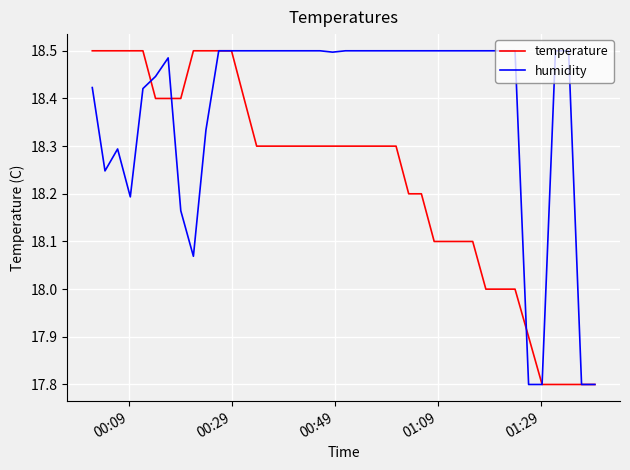

List the series in order of their overall mean, highest first.

humidity, temperature